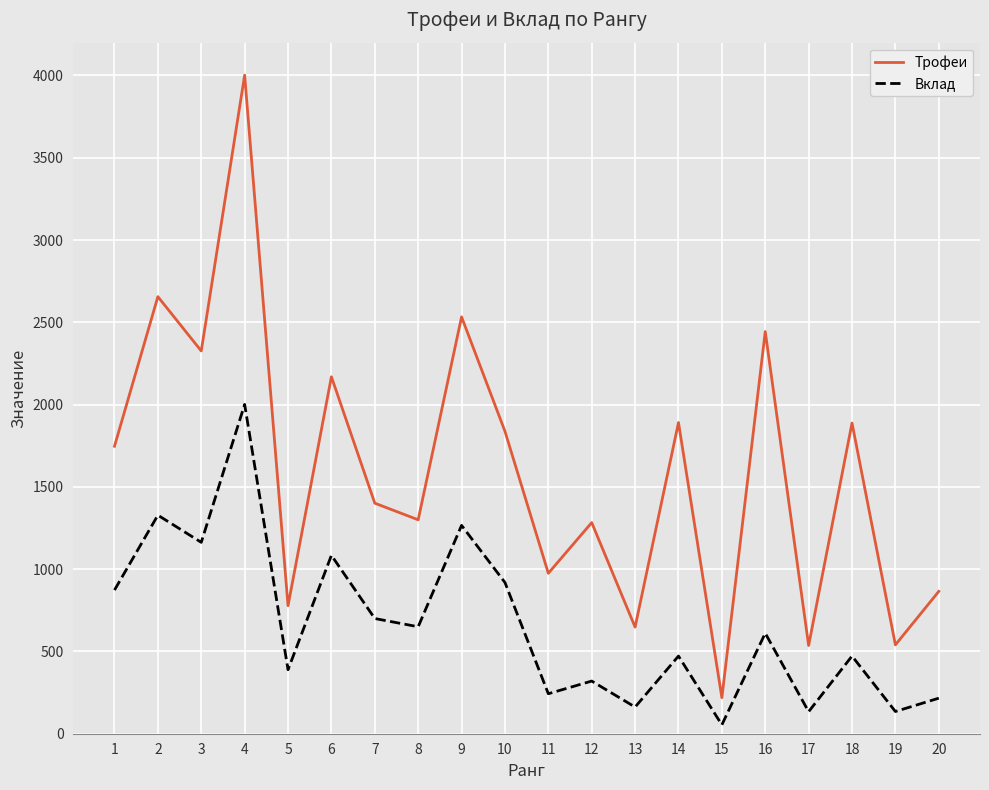

What is the greatest value displayed?

4002